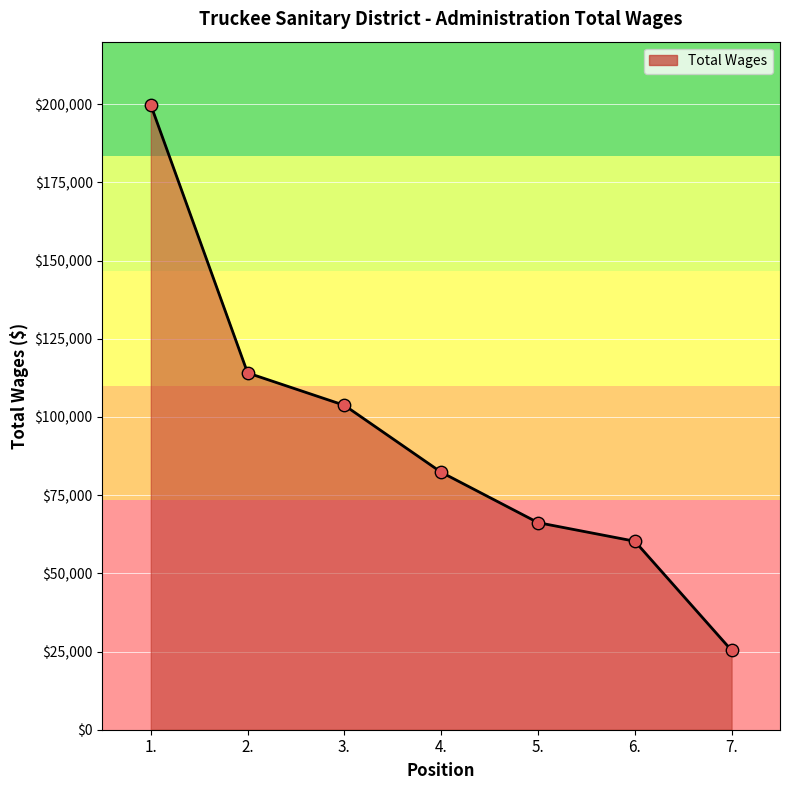

What is the change in value from 1. to 5.?

-133543